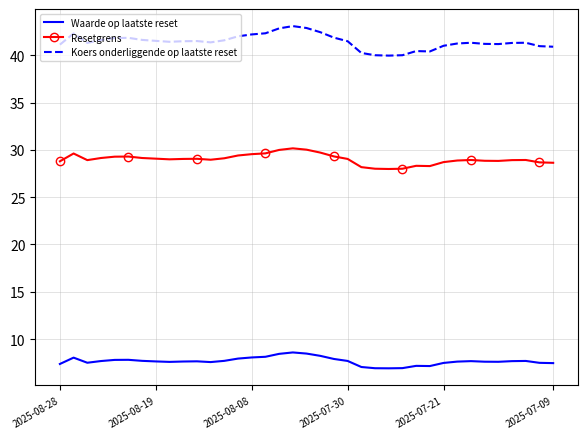

What is the minimum value for Waarde op laatste reset?

6.9